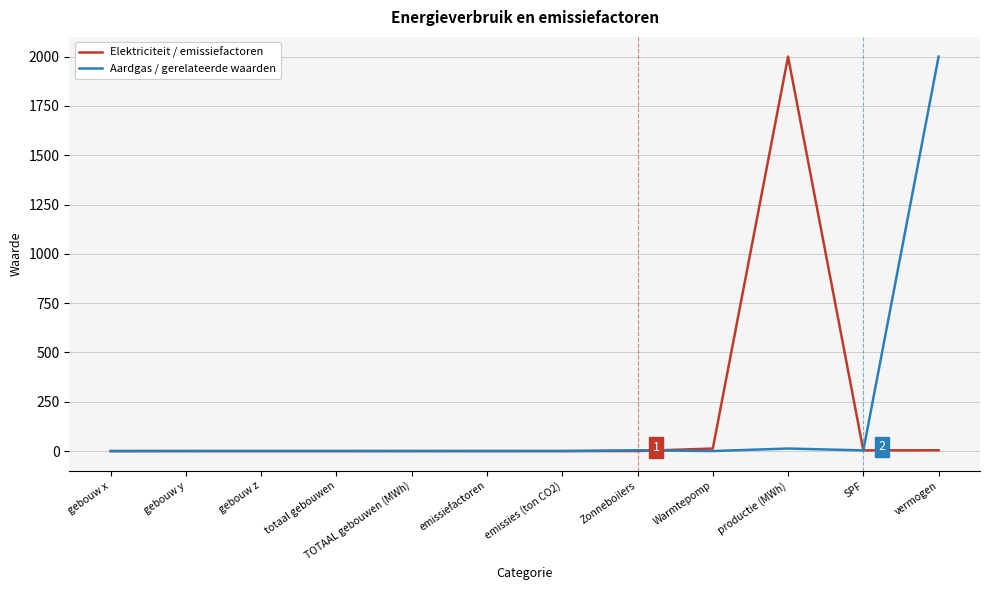

Which series changed the most between gebouw x and vermogen?

Aardgas / gerelateerde waarden